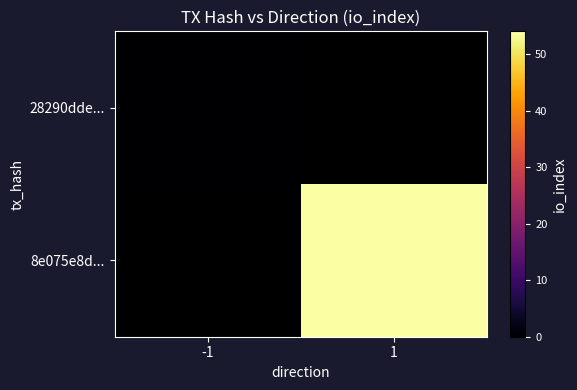

How many categories are shown in the chart?

2